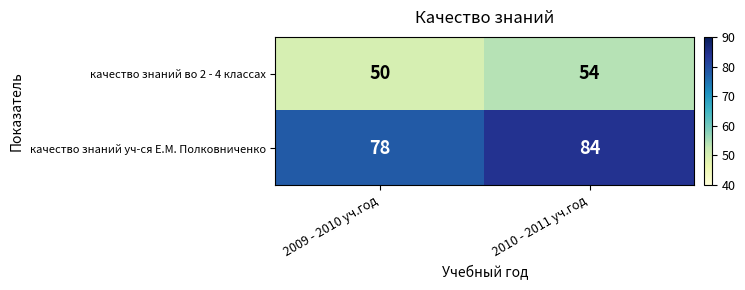

At which category does the chart reach its peak across all series?

2010 - 2011 уч.год